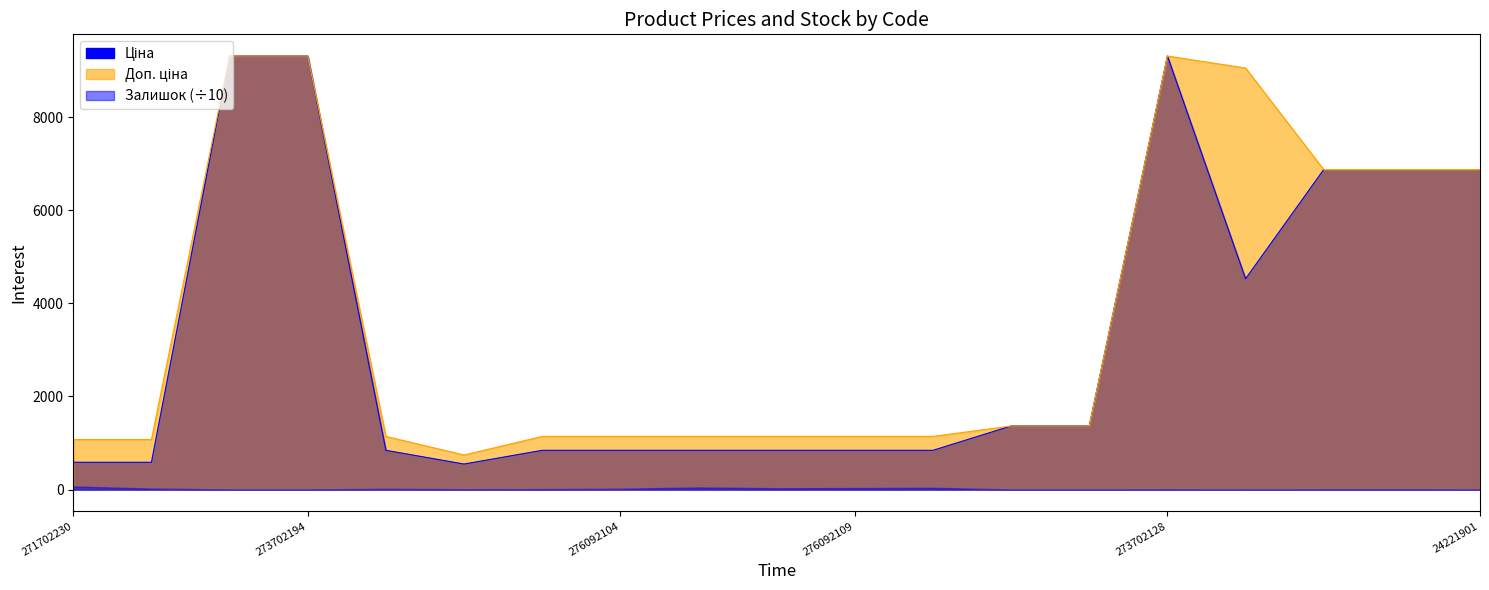

The value of Ціна at 24221901 is 10401.2. True or false?

False